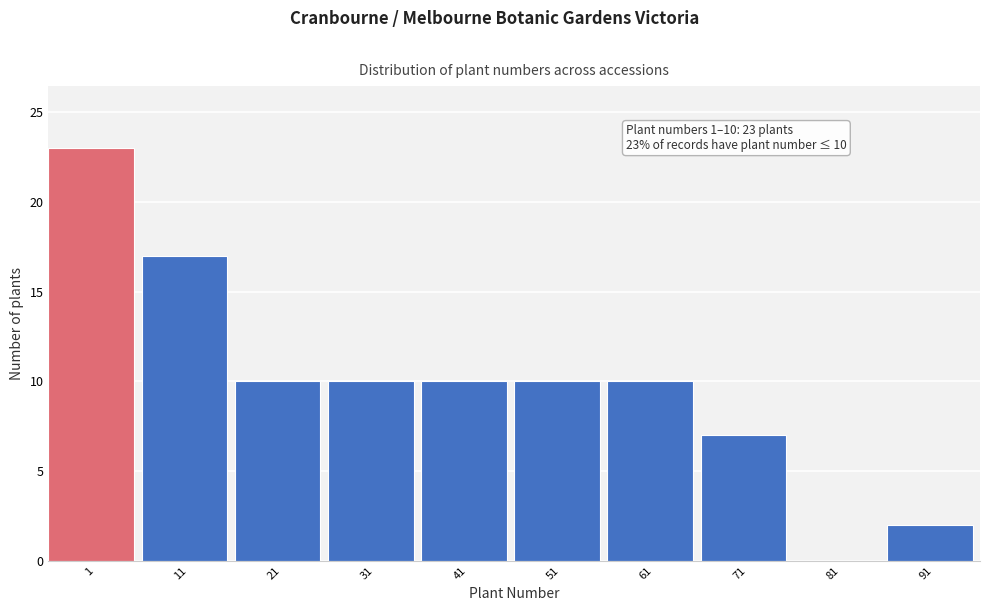

Reading left to right, list all the values displayed in this chart.

1=23	11=17	21=10	31=10	41=10	51=10	61=10	71=7	81=0	91=2